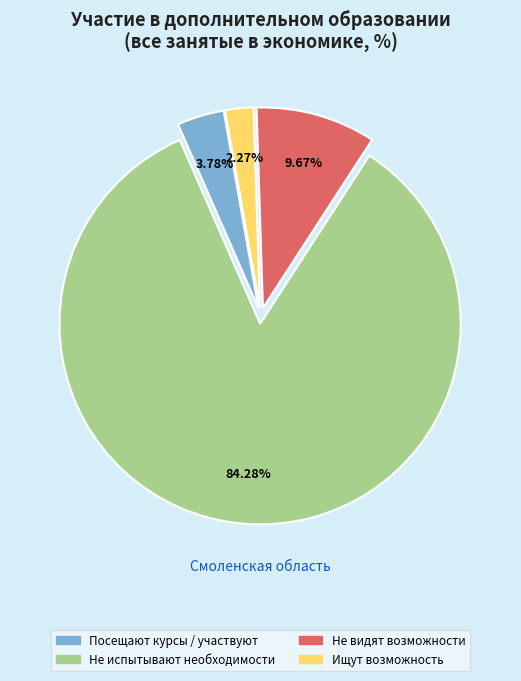

Which category accounts for the majority?

Не испытывают необходимости